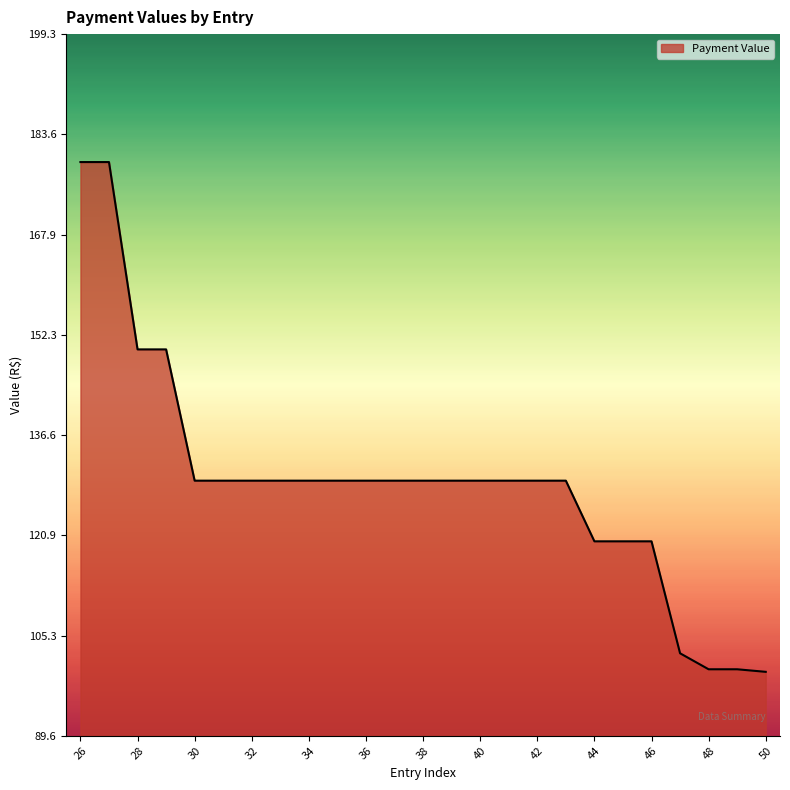

Does the chart display data point markers on the line(s)?

No